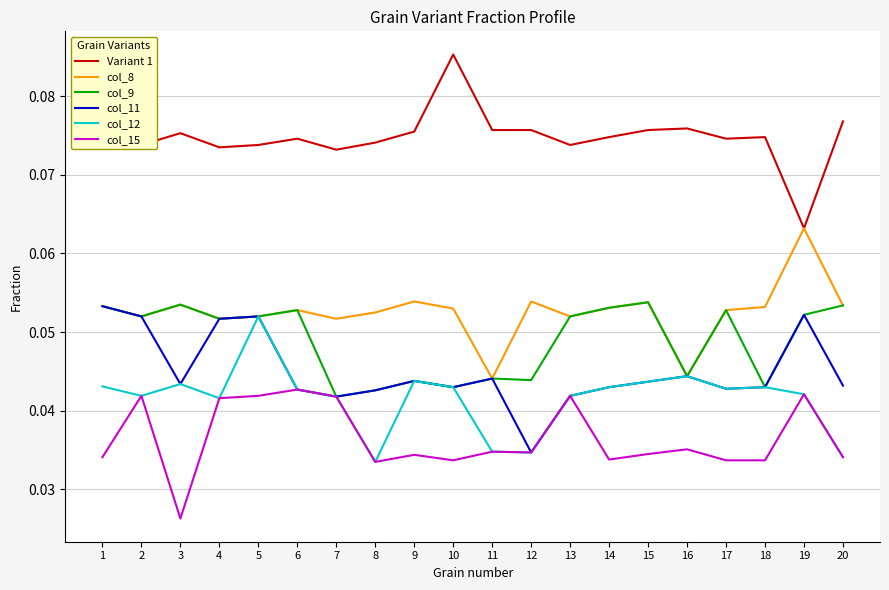

True or false: Variant 1 and col_15 intersect in this chart.

False